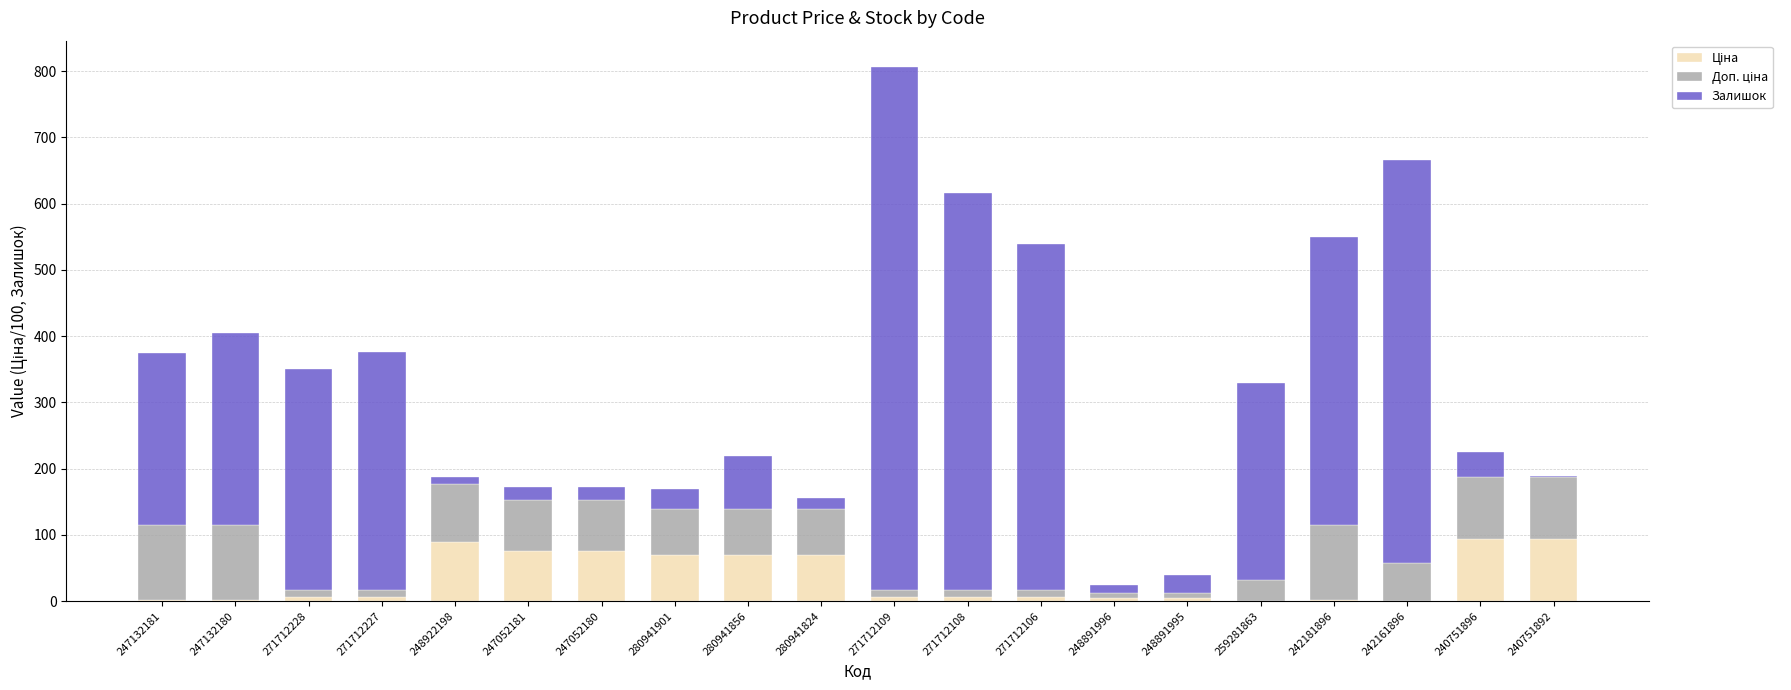

What is the total value across all series at 247052180?

172.9